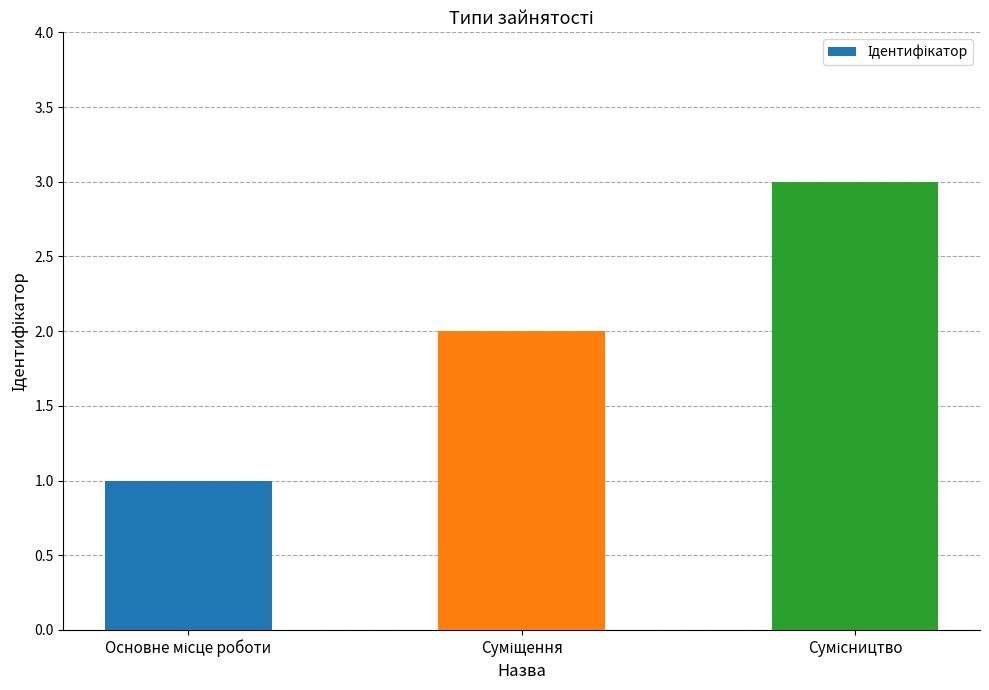

How many data points are less than 2?

1